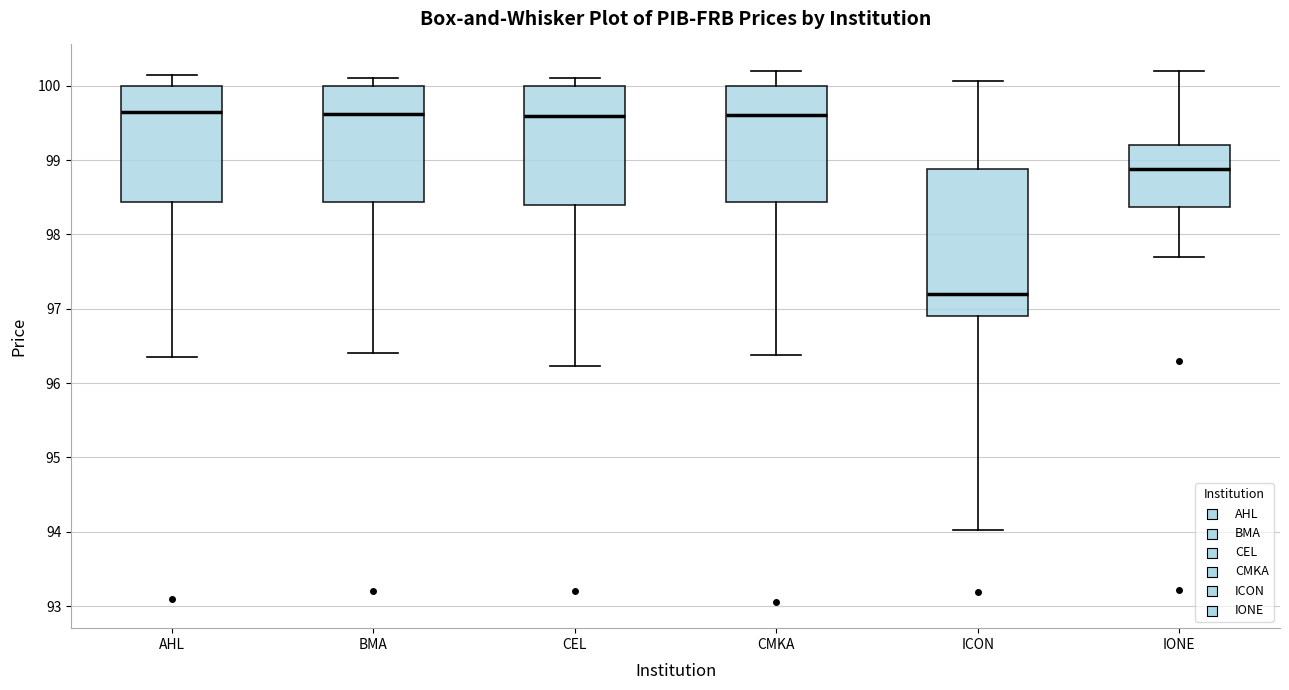

Reading left to right, read every box against the y-axis: the position of its median line, the range the box covers, and the ends of its whiskers. The values are not printed on the chart, so give them approximately, as read against the axis.

AHL: median 99.7, box 98.4 to 100.0, whiskers 96.4 to 100.2
BMA: median 99.6, box 98.4 to 100.0, whiskers 96.4 to 100.1
CEL: median 99.6, box 98.4 to 100.0, whiskers 96.2 to 100.1
CMKA: median 99.6, box 98.4 to 100.0, whiskers 96.4 to 100.2
ICON: median 97.2, box 96.9 to 98.9, whiskers 94.0 to 100.1
IONE: median 98.9, box 98.4 to 99.2, whiskers 97.7 to 100.2